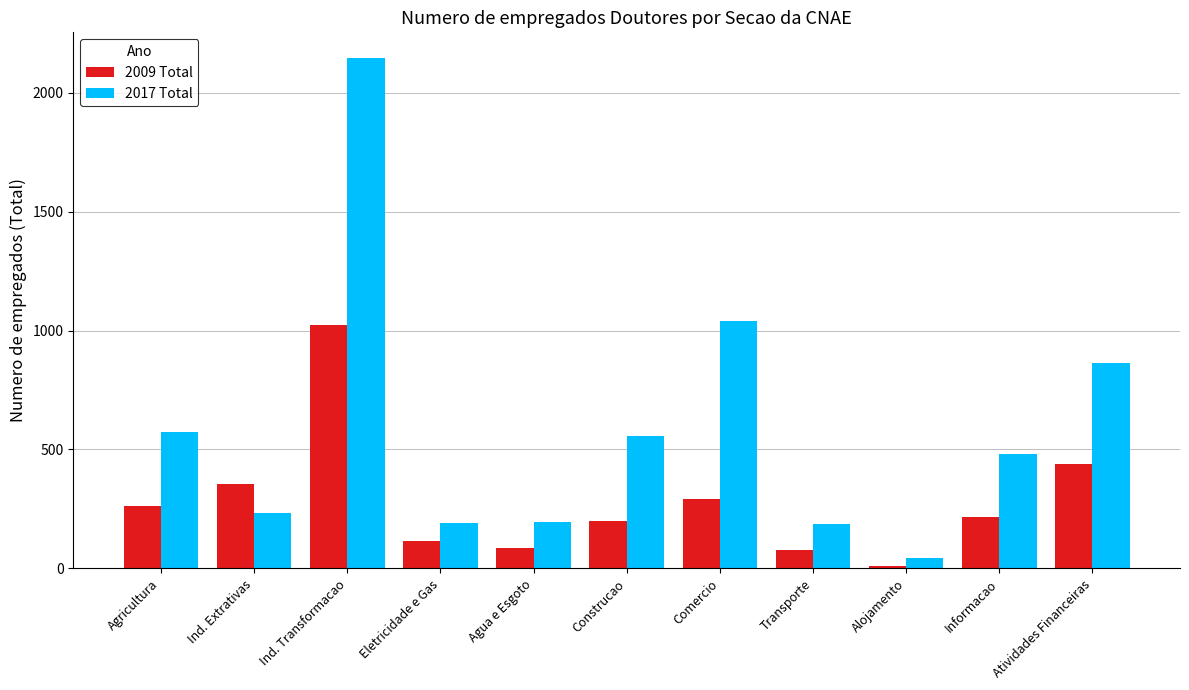

At how many categories does at least one series exceed 613?

3